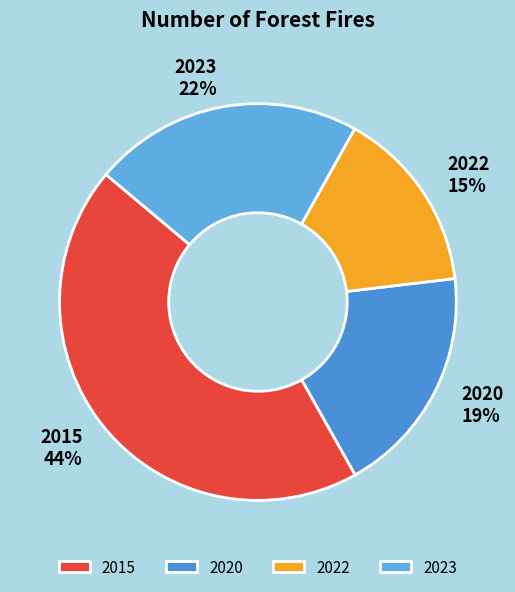

What is the smallest slice in the pie chart?

2022